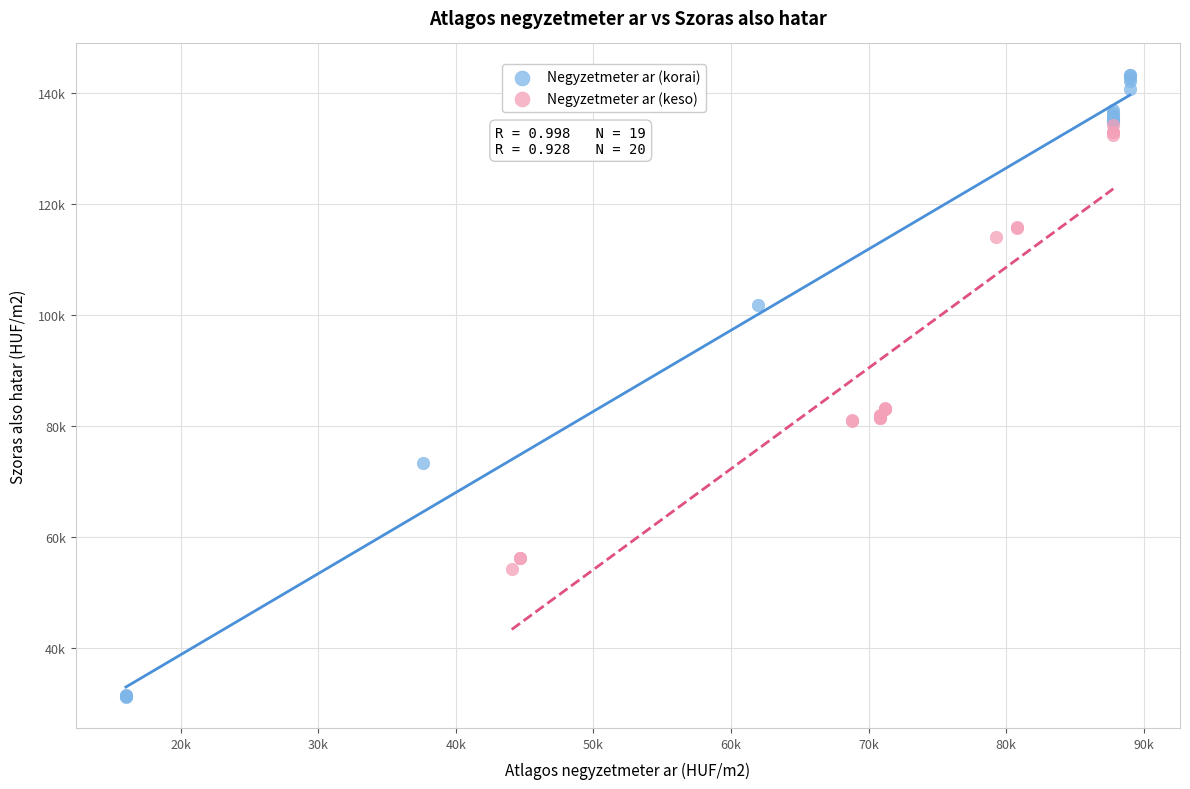

What are all the series names shown in the legend?

Negyzetmeter ar (korai), Negyzetmeter ar (keso)